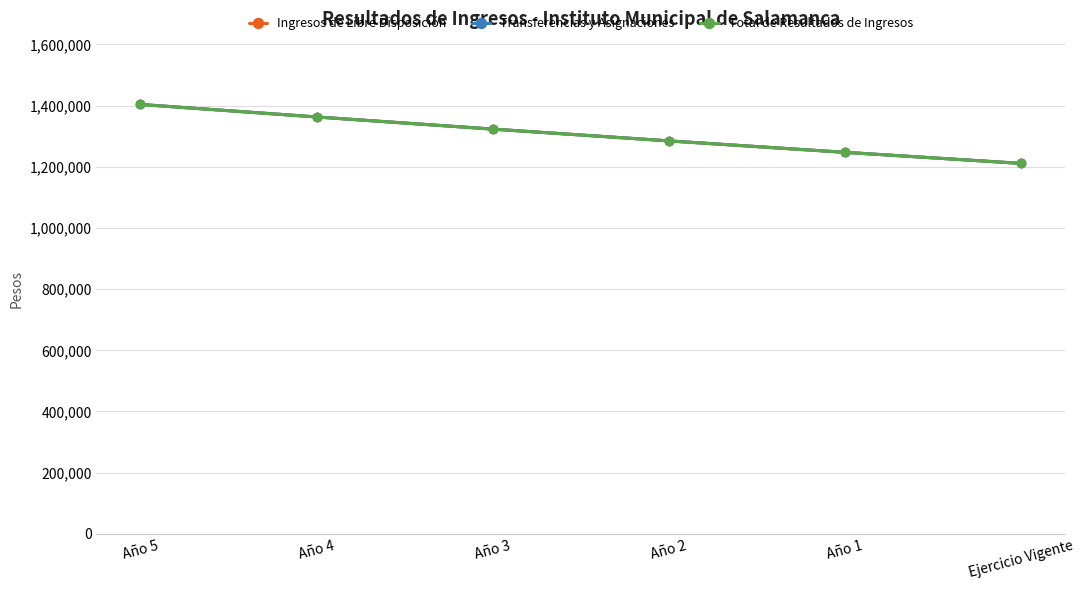

At how many categories does at least one series exceed 1399426?

1